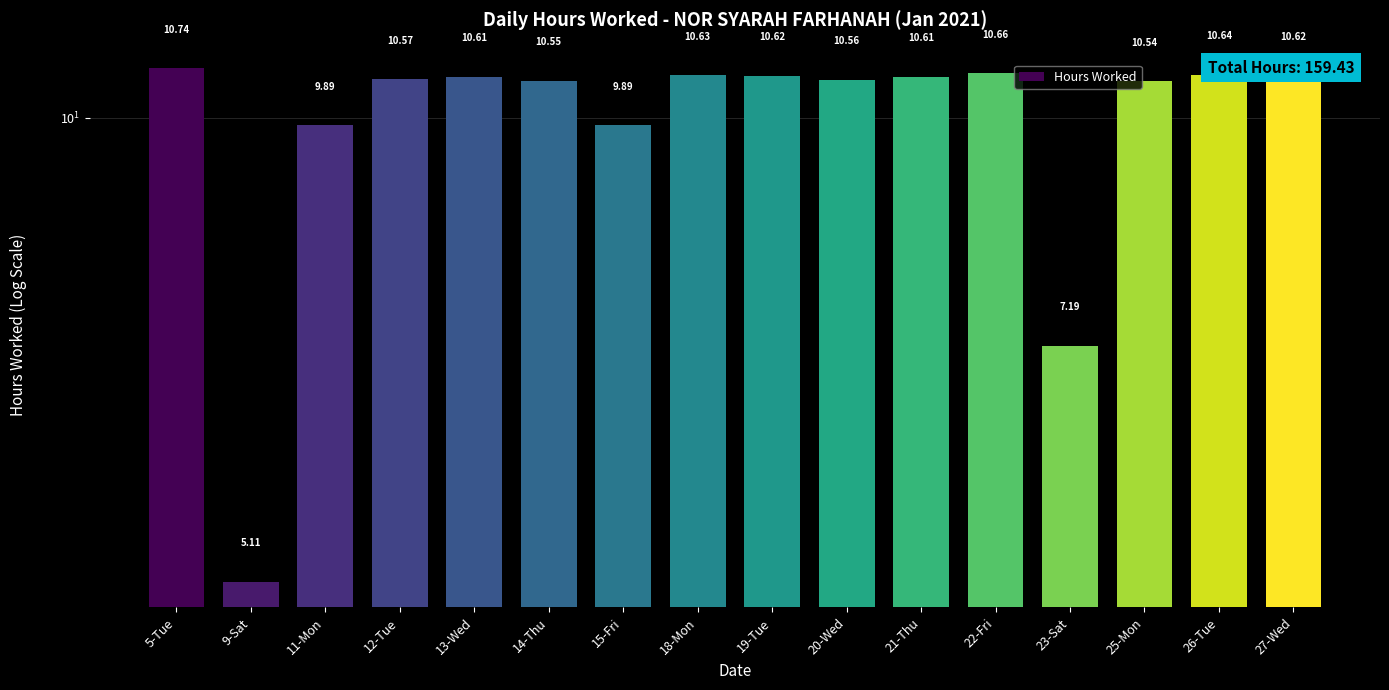

What is the change in value from 20-Wed to 27-Wed?

+0.1